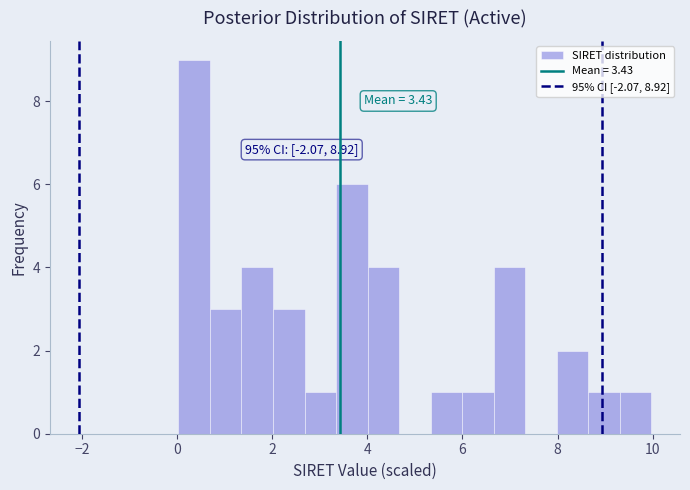

Read against the x-axis, roughly where is the centre of the tallest bar?

0.4